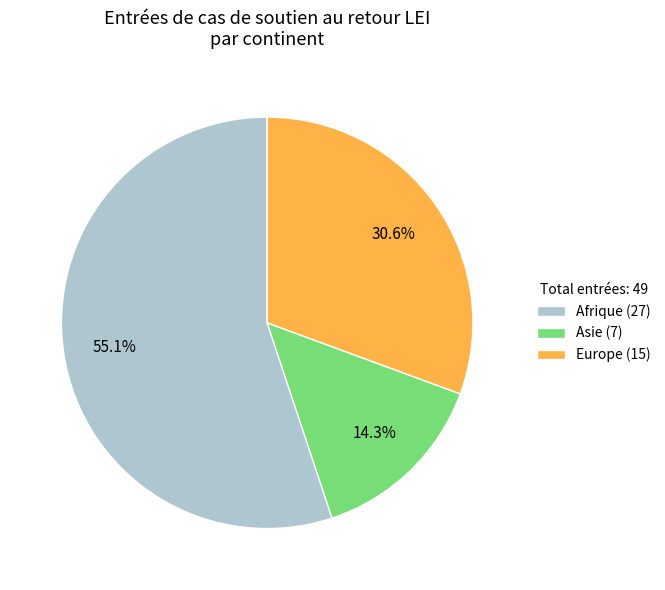

What is the ratio of the value at Afrique (27) to the value at Europe (15)?

1.8